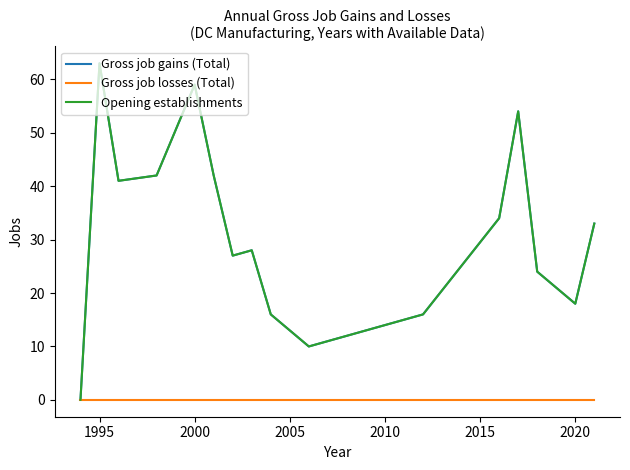

Does the chart display data point markers on the line(s)?

No